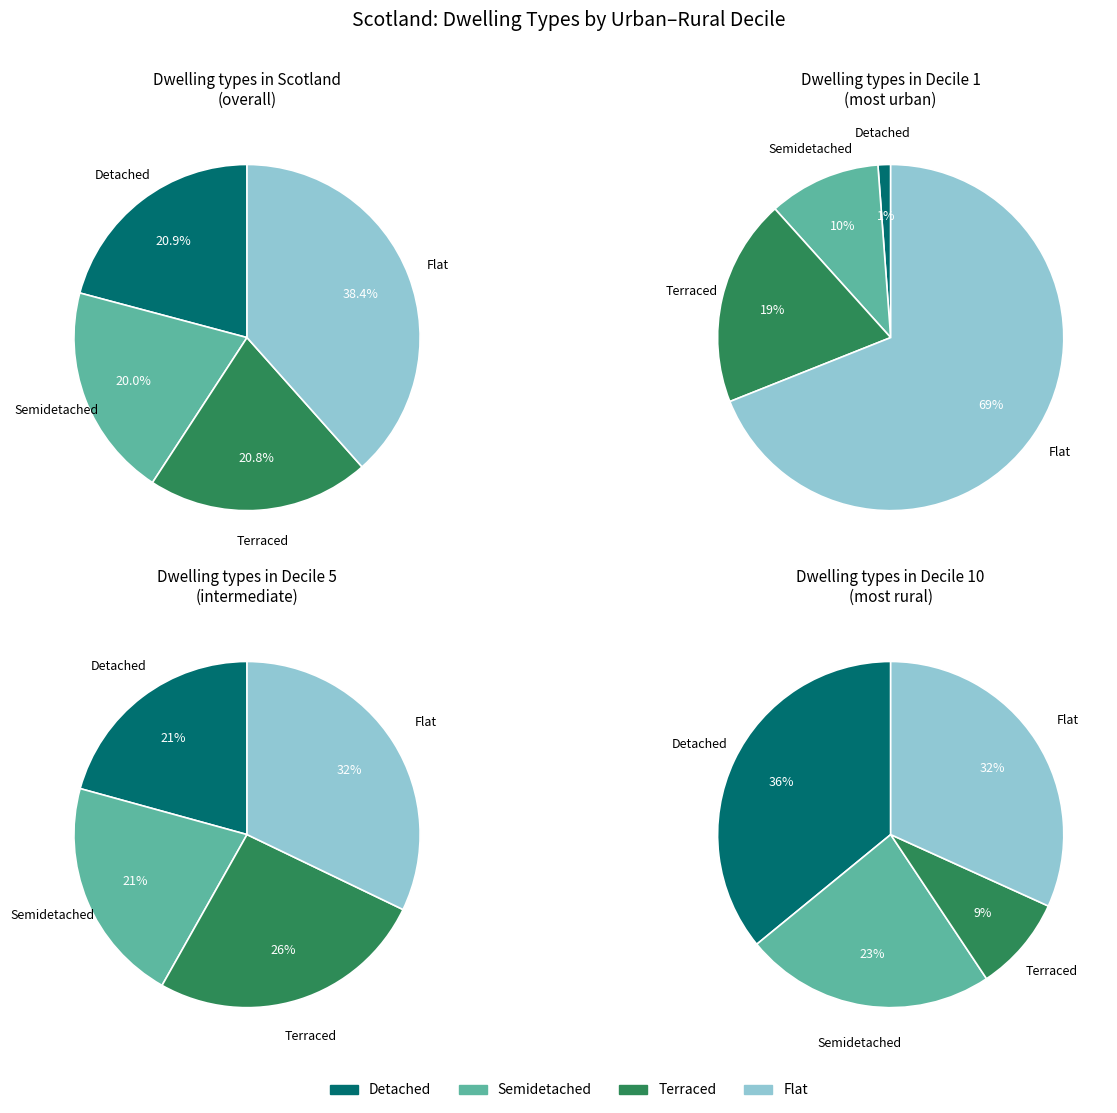

Does 10 account for over 50% of the chart?

No